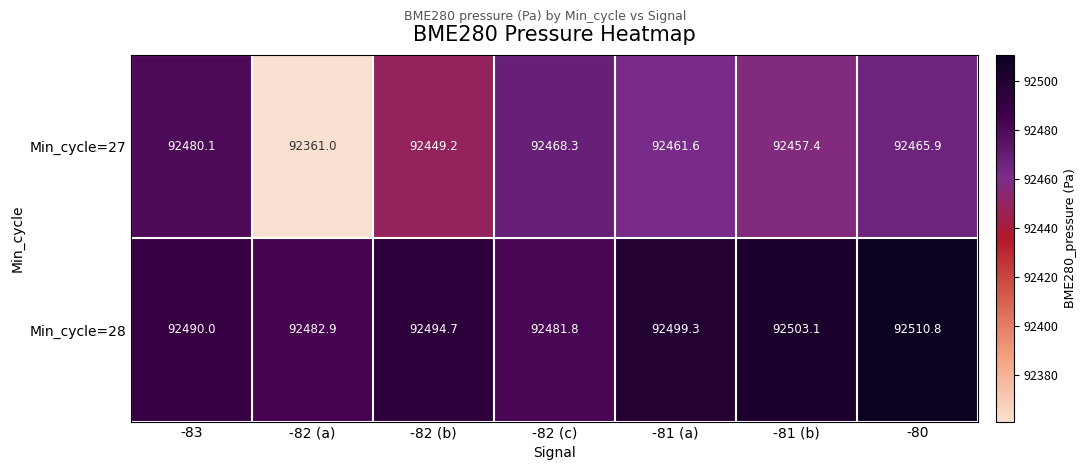

At which category is the sum across all series the highest?

-80